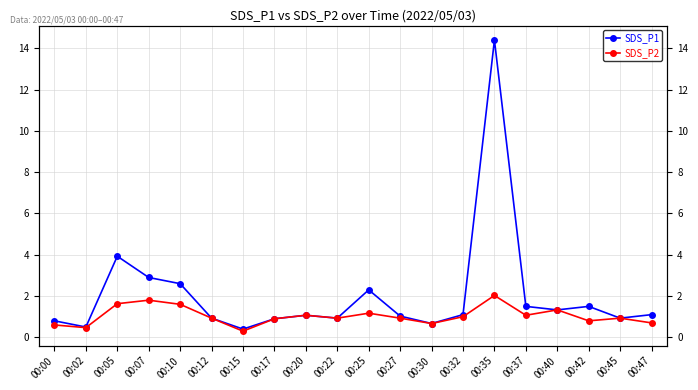

At which category does the chart reach its minimum across all series?

00:15